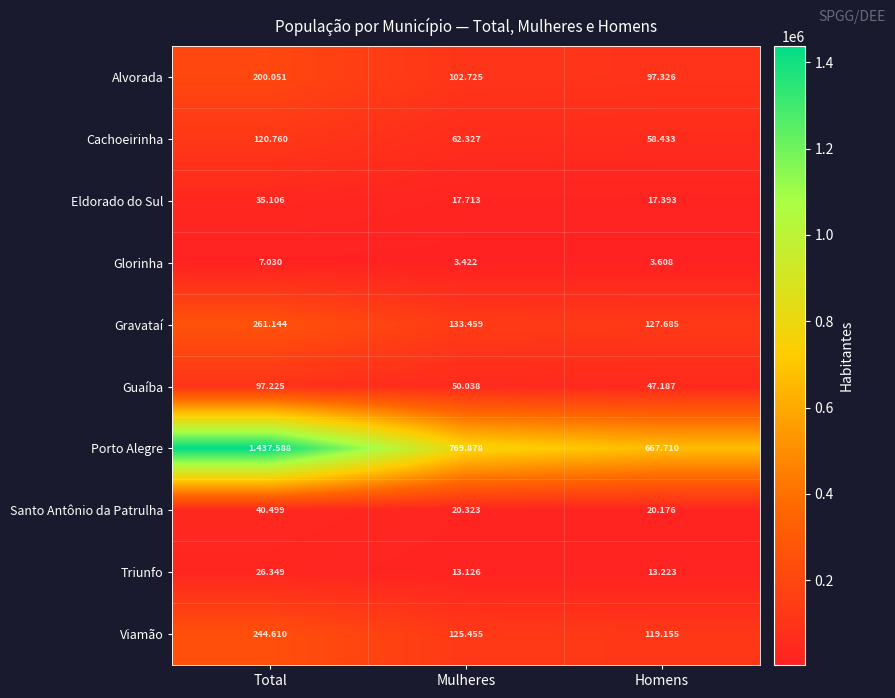

What is the total value across all series at Mulheres?

1298466